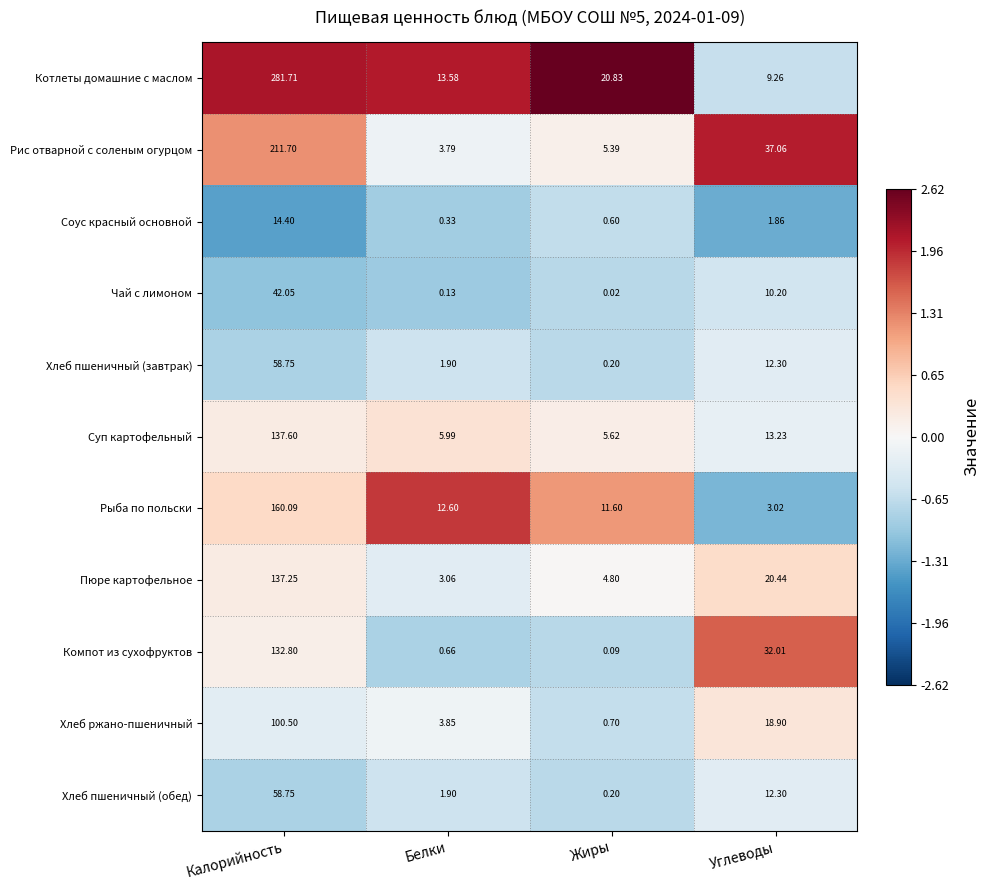

Where is Рис отварной с соленым огурцом nearest to the value 107?

Углеводы